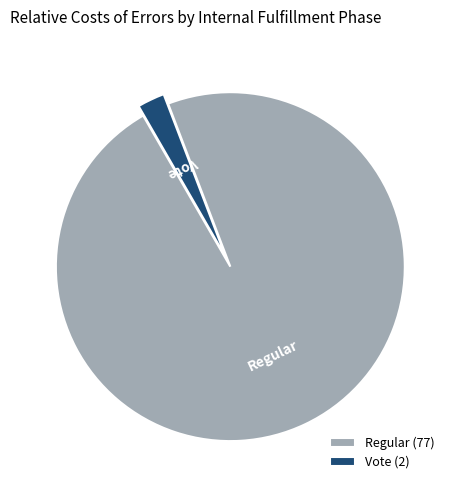

Is the sum of Vote and Regular greater than half?

Yes